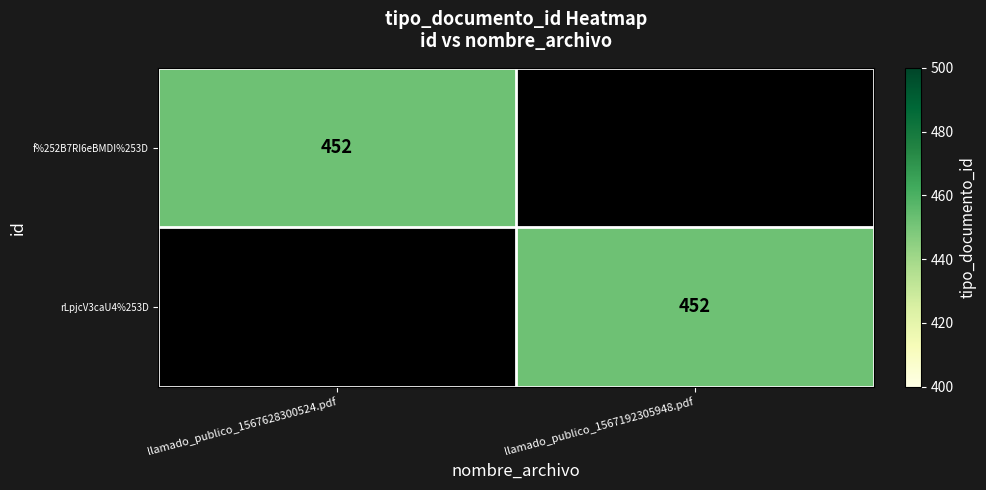

Is it true that rLpjcV3caU4%253D equals 645 at llamado_publico_1567192305948.pdf?

False